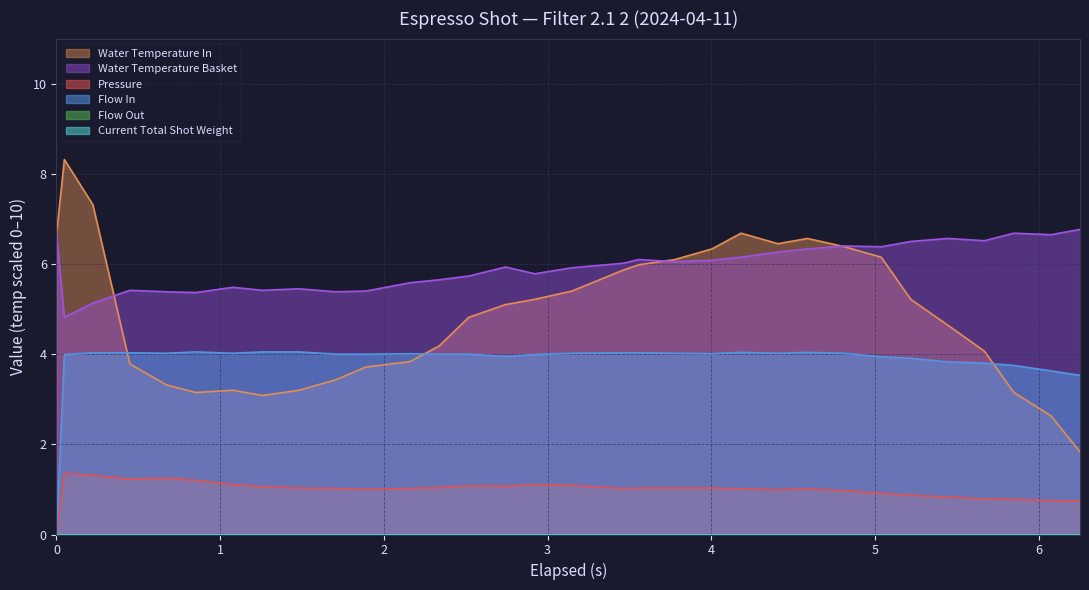

Which series has the widest spread of values?

water_temperature_in